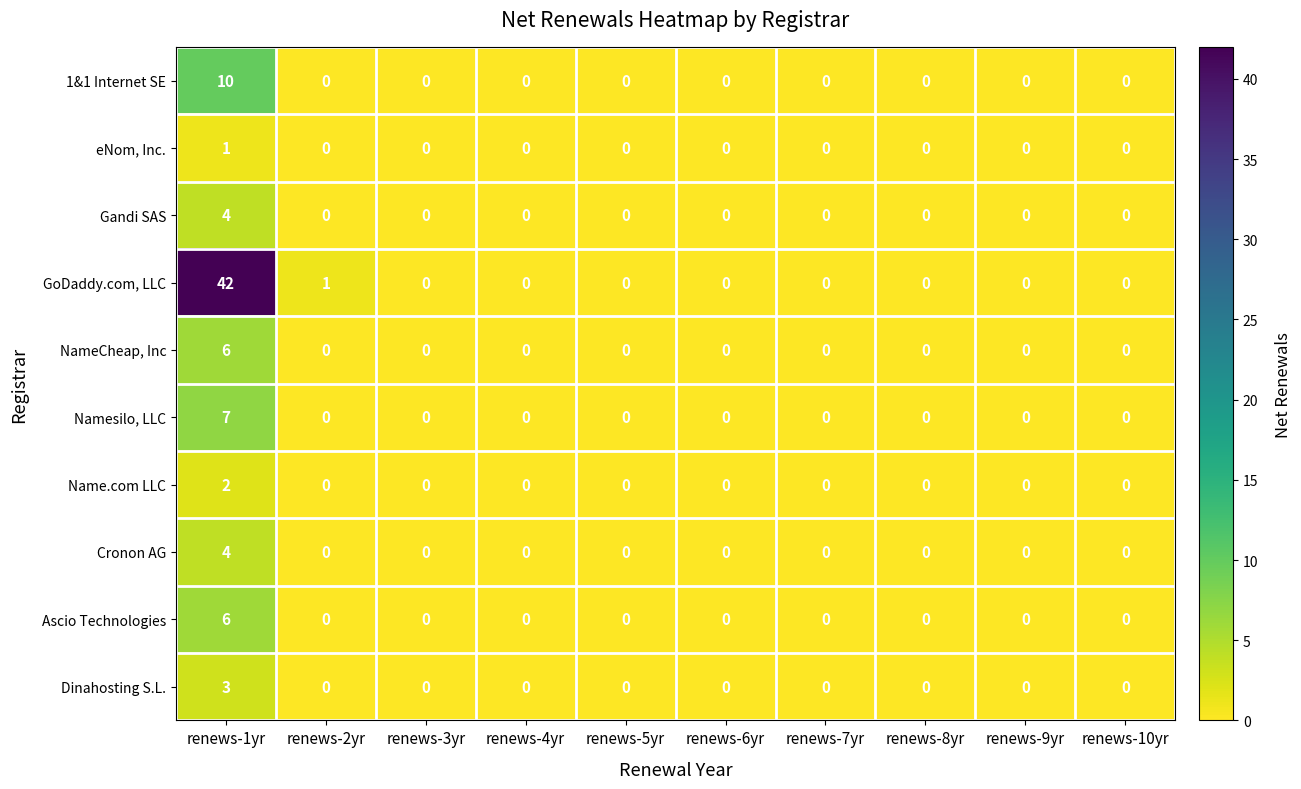

Which series changed the most between renews-1yr and renews-5yr?

GoDaddy.com, LLC